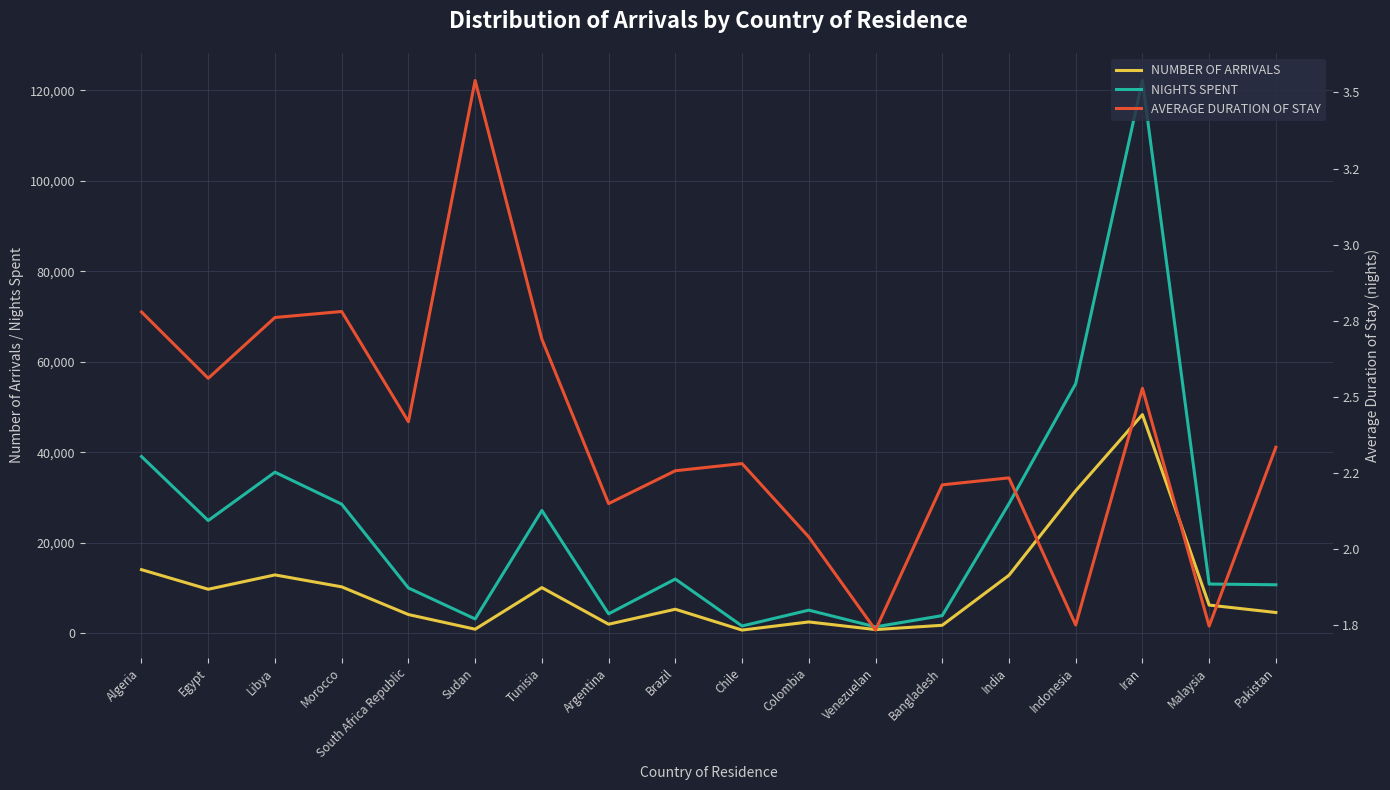

What is the total value across all series at Malaysia?

17113.7